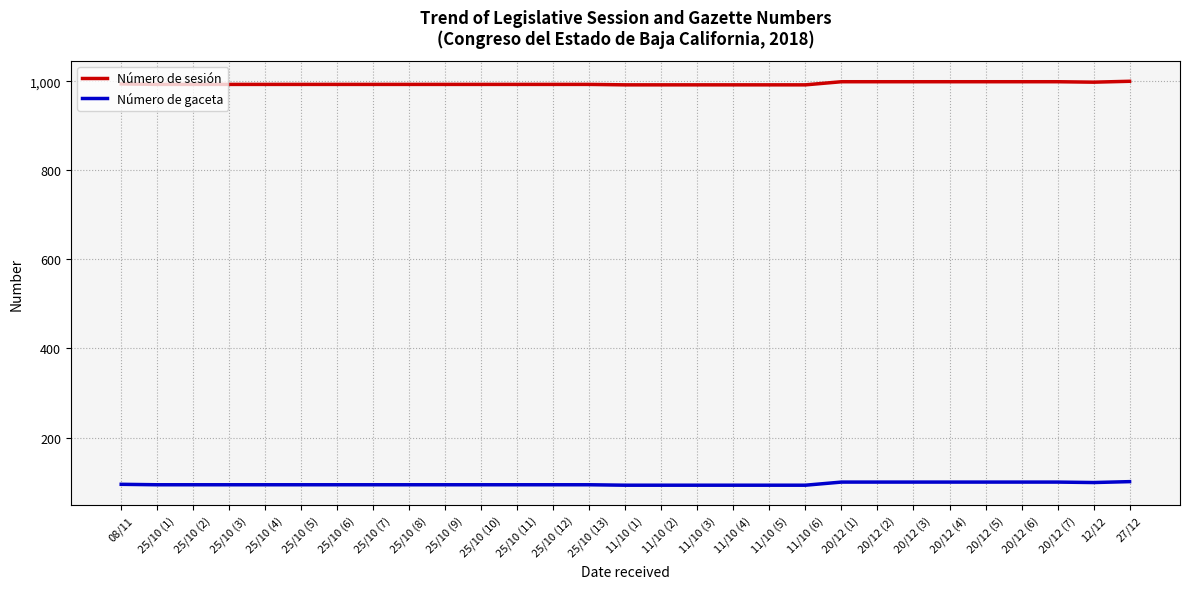

True or false: Número de sesión and Número de gaceta intersect in this chart.

False